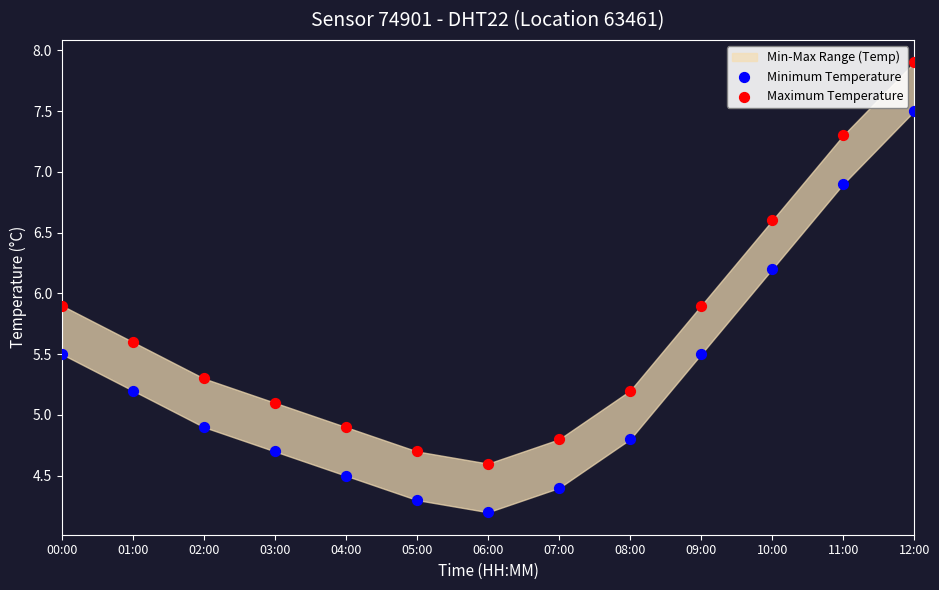

Which series contains the lowest Y value?

Minimum Temperature